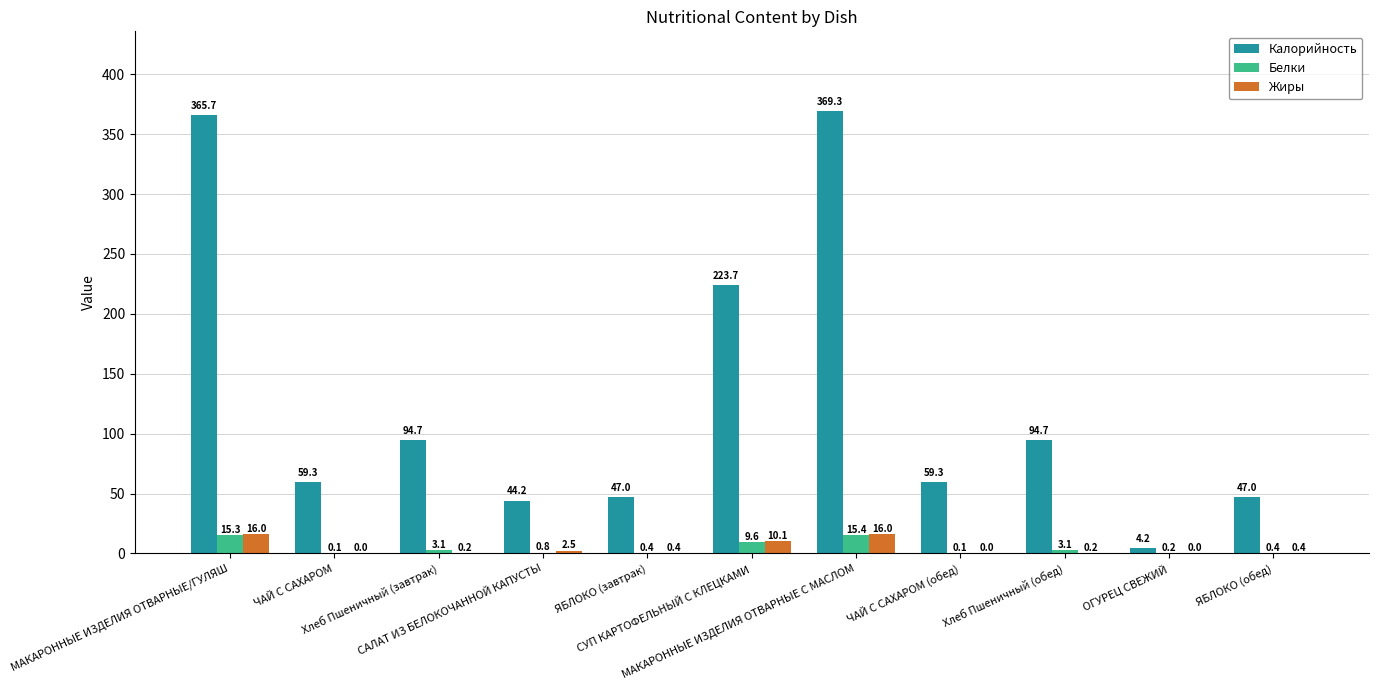

What is the difference between the Белки values at ЧАЙ С САХАРОМ (обед) and МАКАРОННЫЕ ИЗДЕЛИЯ ОТВАРНЫЕ С МАСЛОМ?

15.3